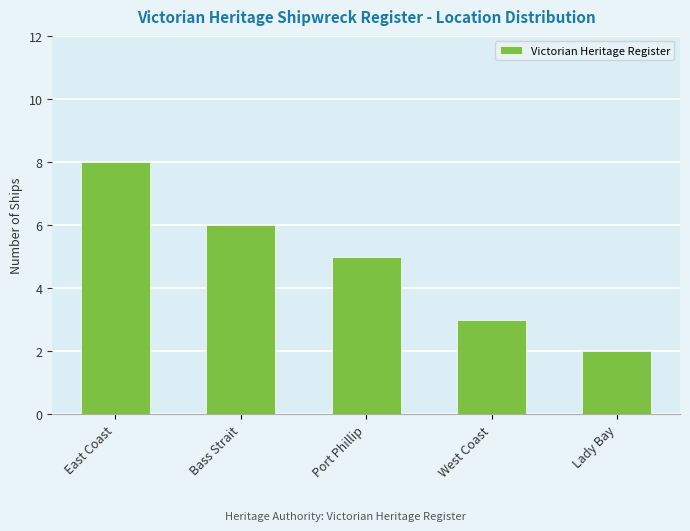

At which label is the value closest to 5?

Port Phillip